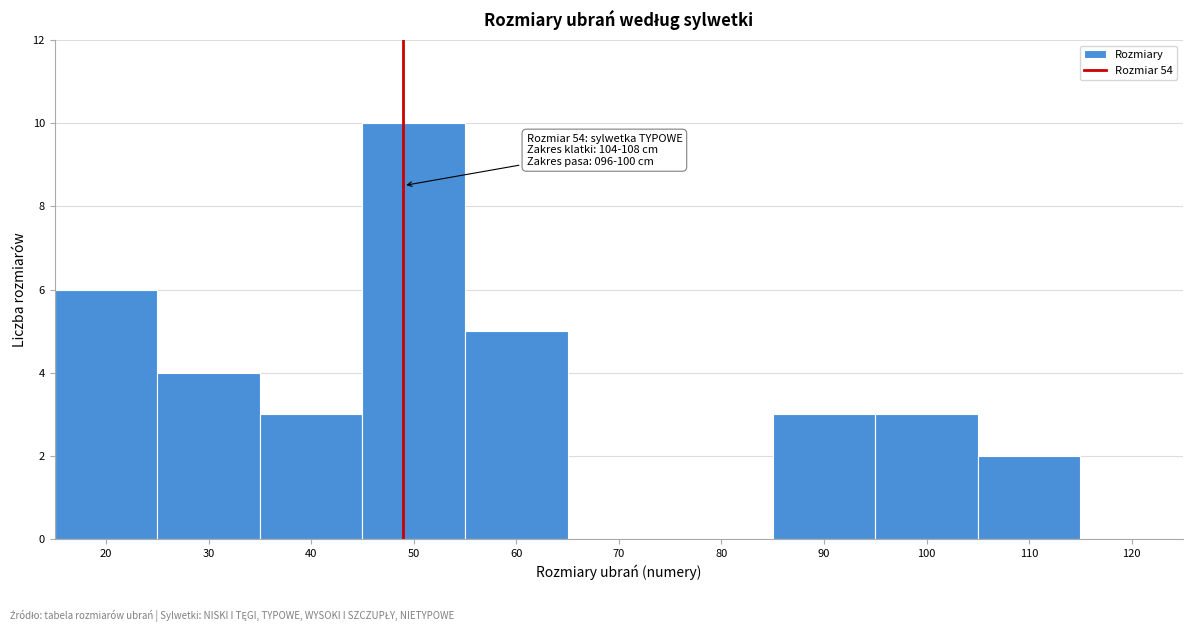

Reading left to right, list all the values displayed in this chart.

20=6	30=4	40=3	50=10	60=5	70=0	80=0	90=3	100=3	110=2	120=0